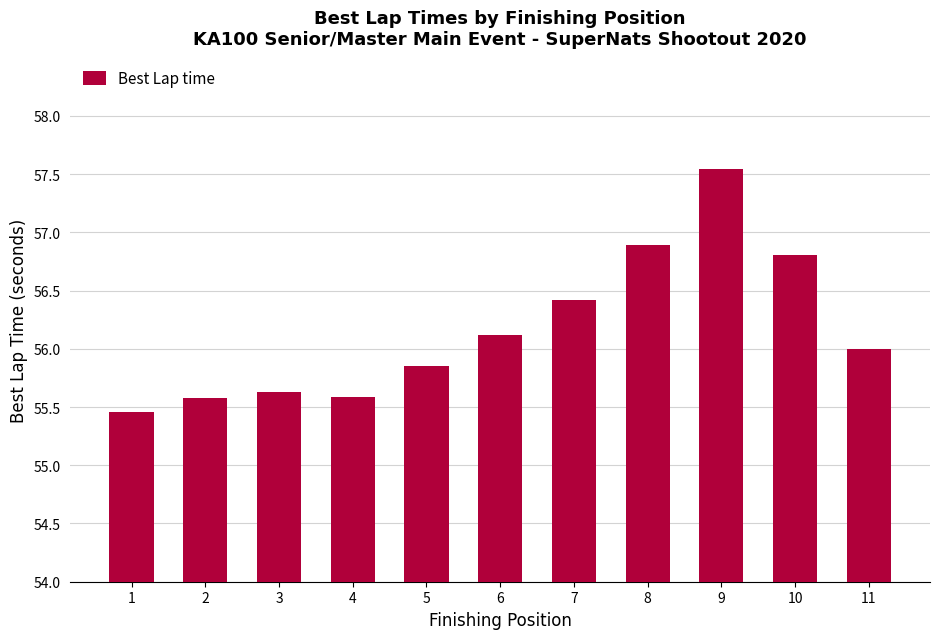

Which category has the highest value across all series?

9